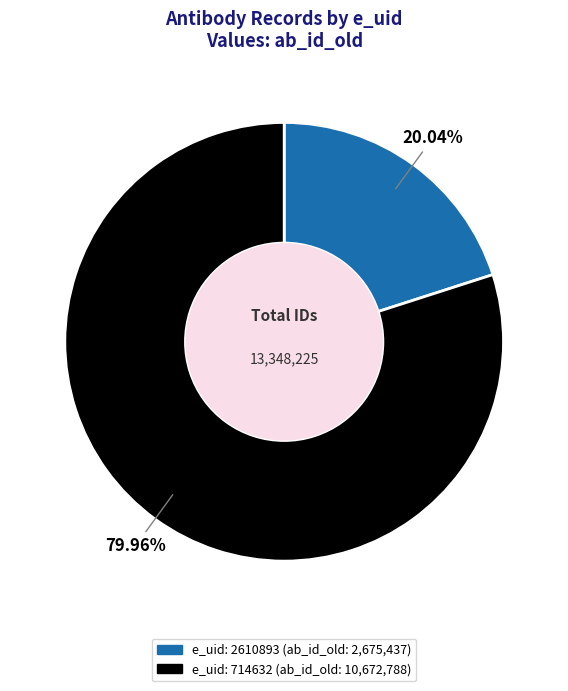

Is there any slice that represents more than half of the pie?

Yes